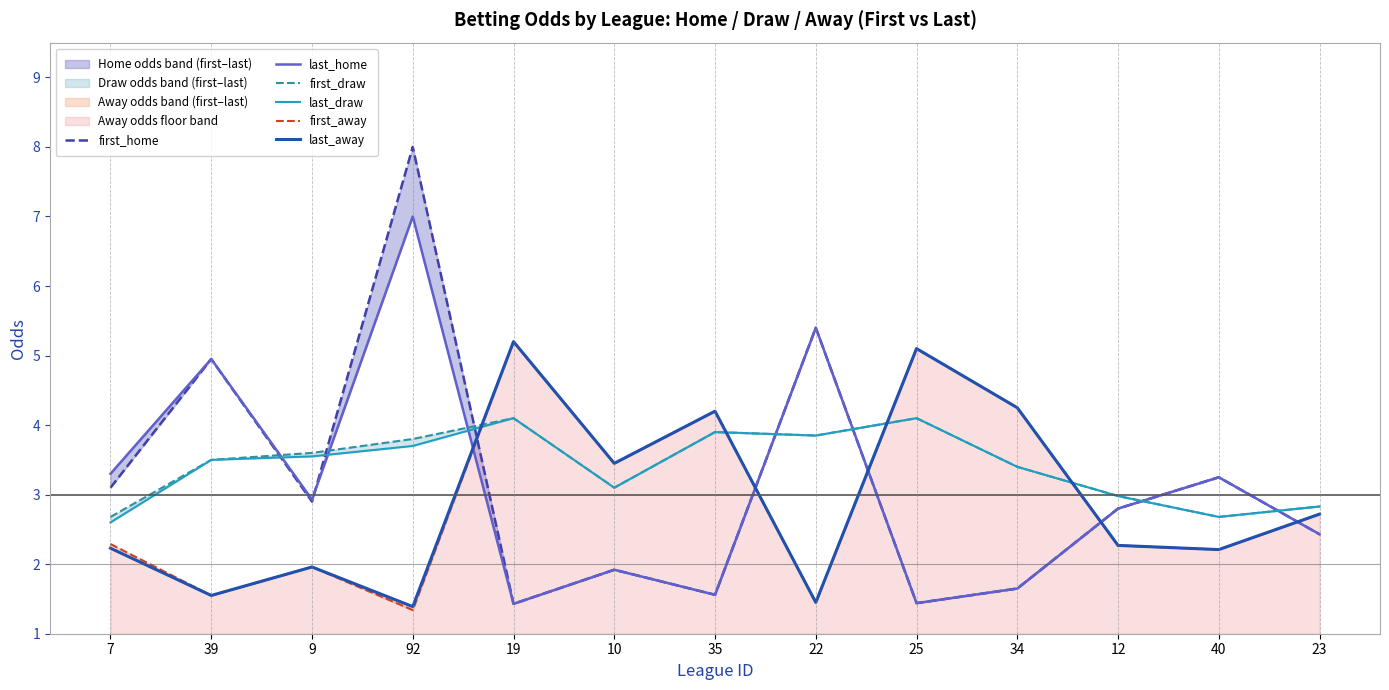

How many intersections are there between last_draw and first_home?

7